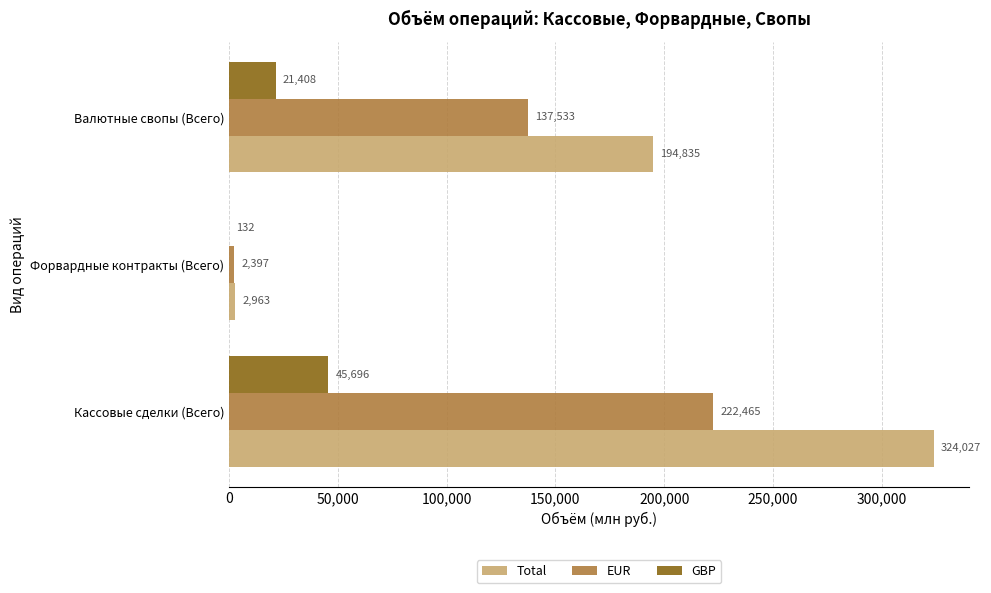

Which series changed the most between Кассовые сделки (Всего) and Валютные свопы (Всего)?

Total